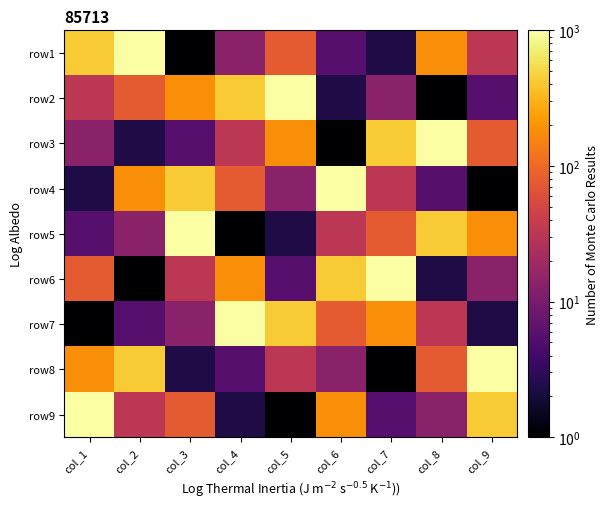

What is the difference between the highest and lowest values at col_3?

999.0